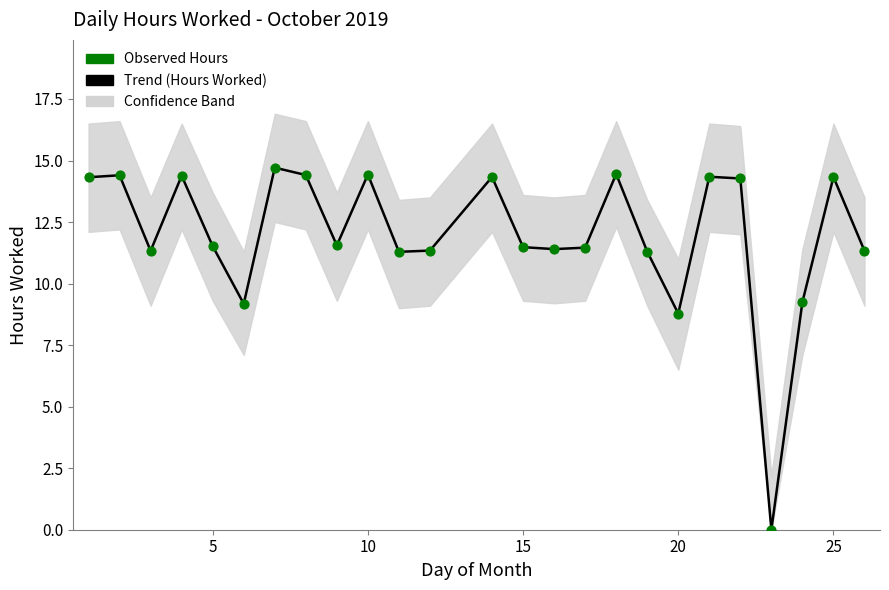

At how many categories does at least one series exceed 3?

24